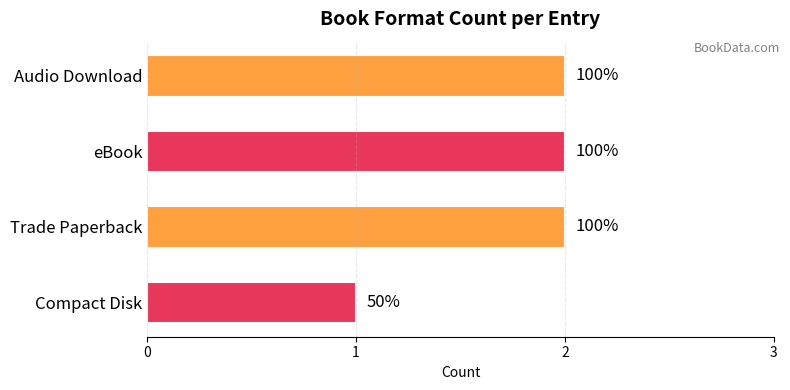

What is the difference between the maximum and minimum values?

1